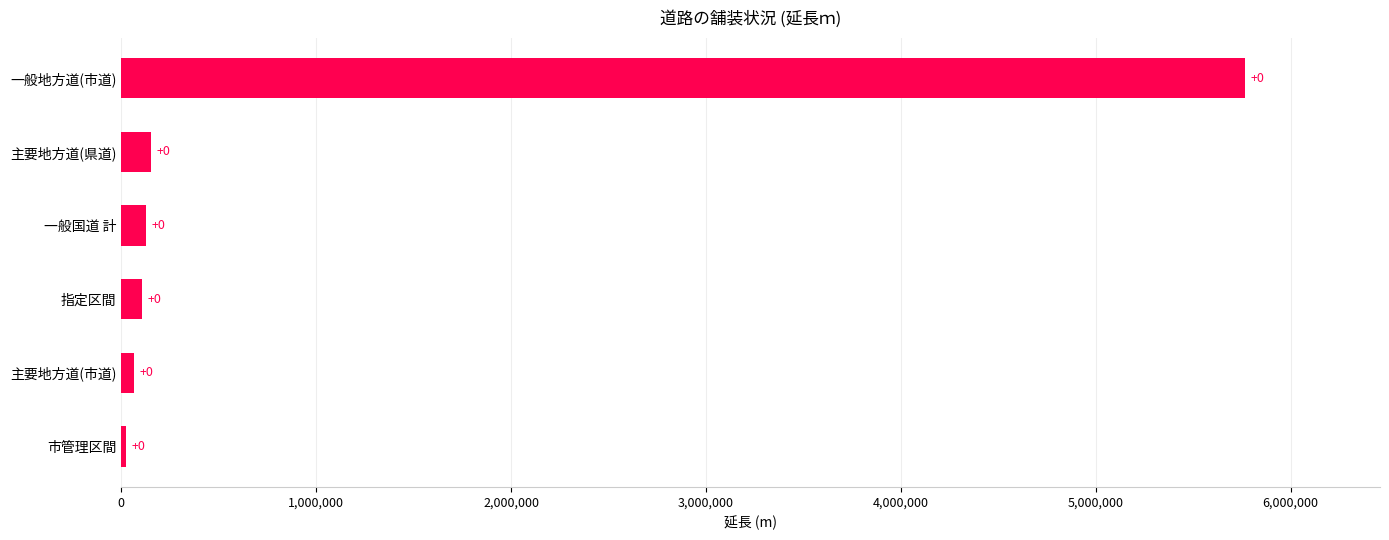

Does the chart contain any negative values?

No